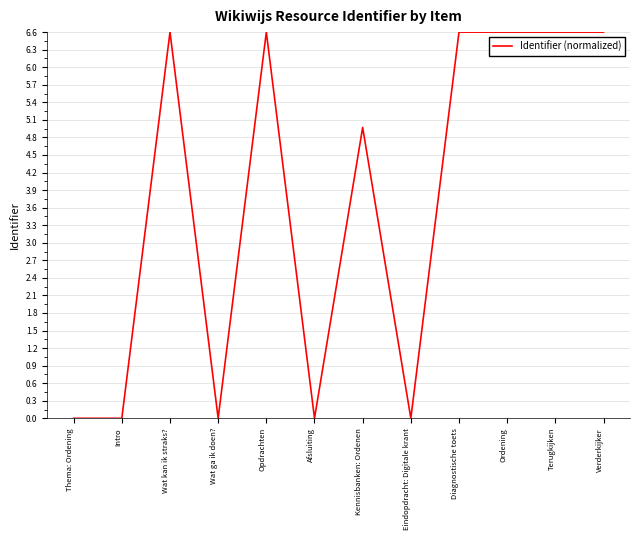

The chart shows a value of 6.6 at Verderkijker. True or false?

True